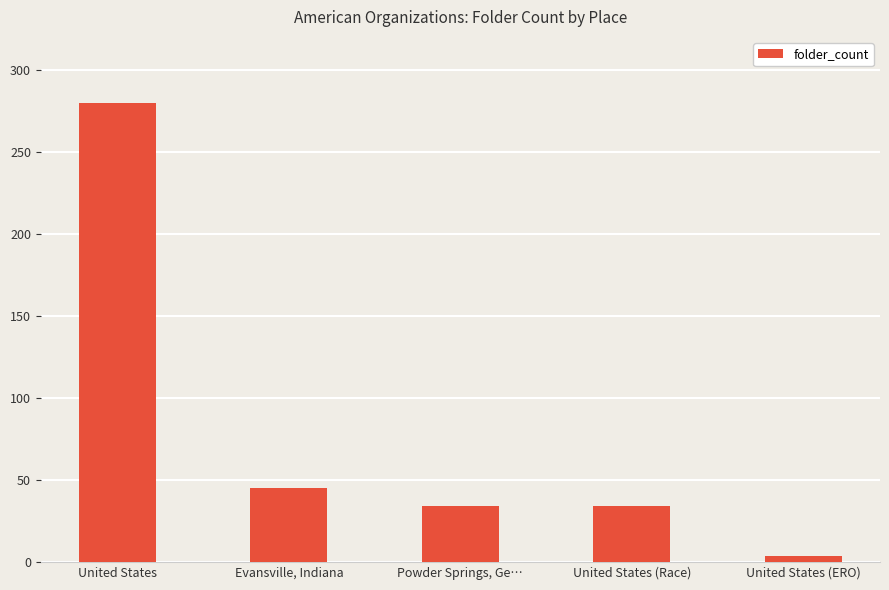

Which has a higher value, Powder Springs, Ge… or Evansville, Indiana?

Evansville, Indiana